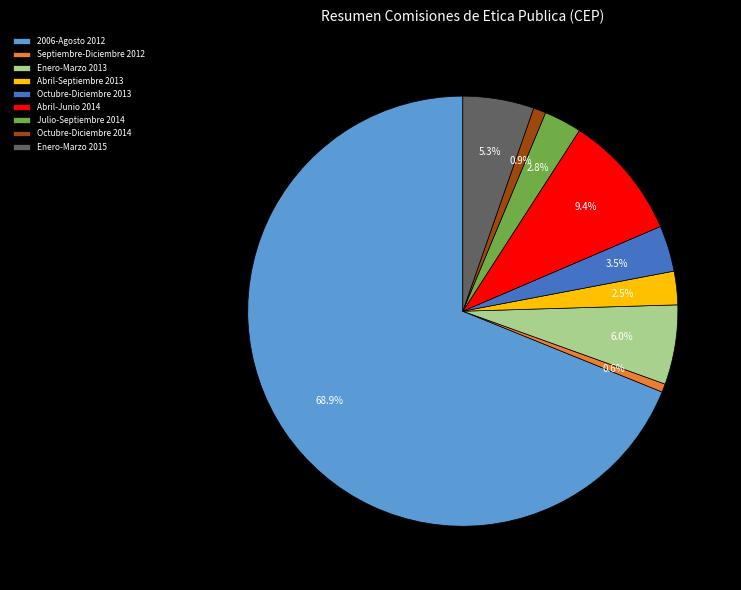

To the nearest percent, what is the difference between the Octubre-Diciembre 2013 and Enero-Marzo 2015 slice percentages?

2%